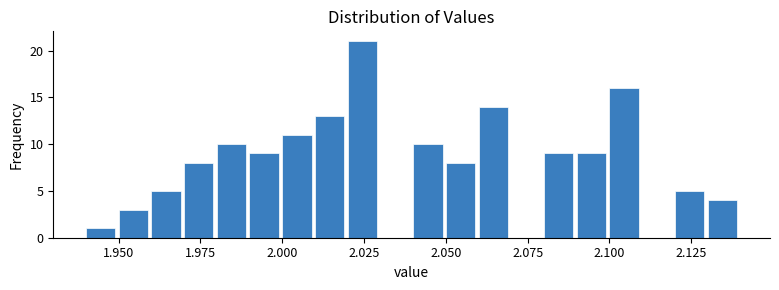

Read against the x-axis, roughly where is the centre of the tallest bar?

2.025